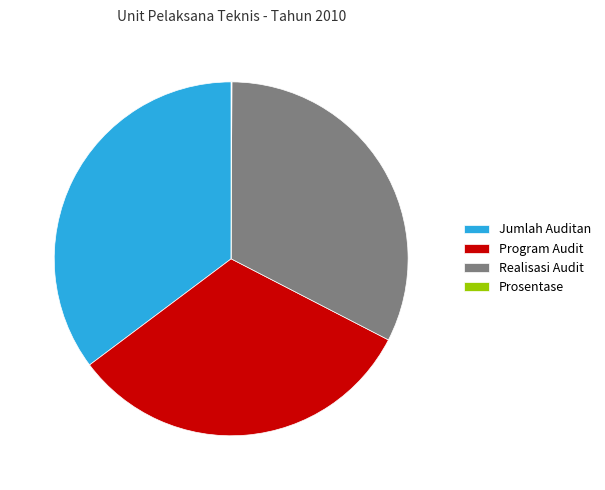

Which has a higher value, Jumlah Auditan or Program Audit?

Jumlah Auditan